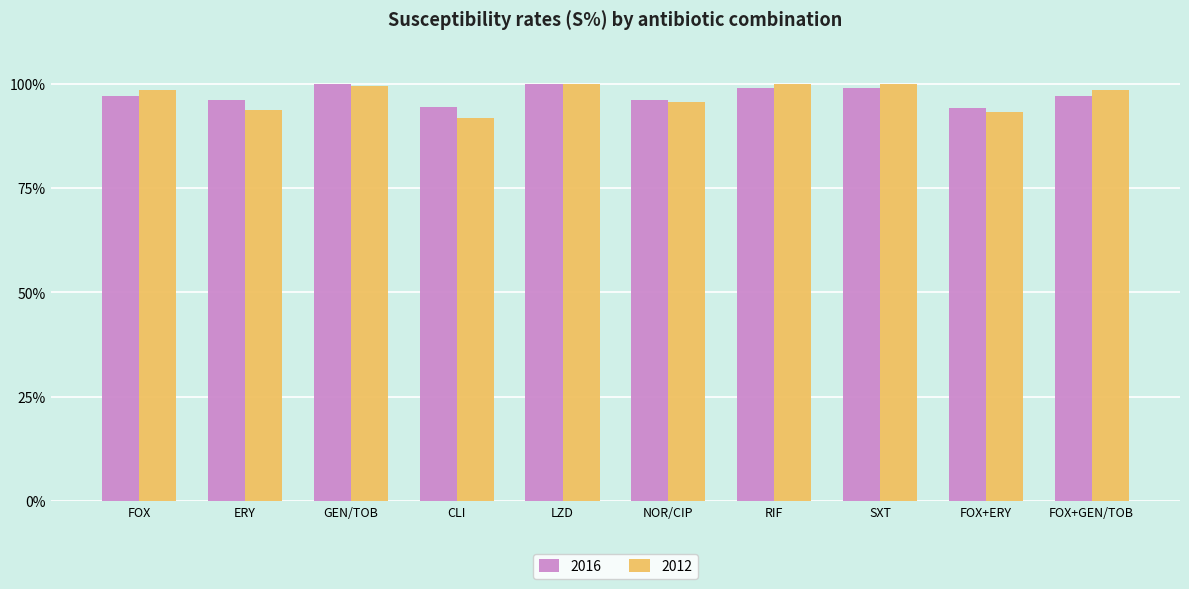

What is the difference between the 2016 values at RIF and GEN/TOB?

1.0